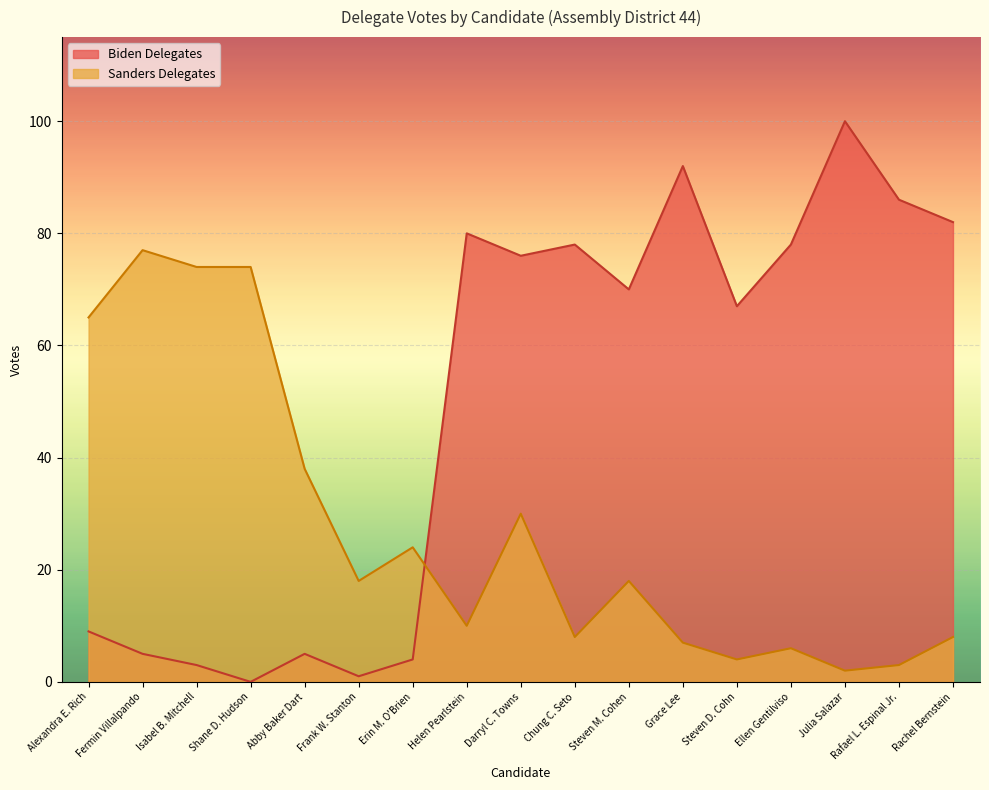

True or false: Sanders Delegates and Biden Delegates cross at least once.

True